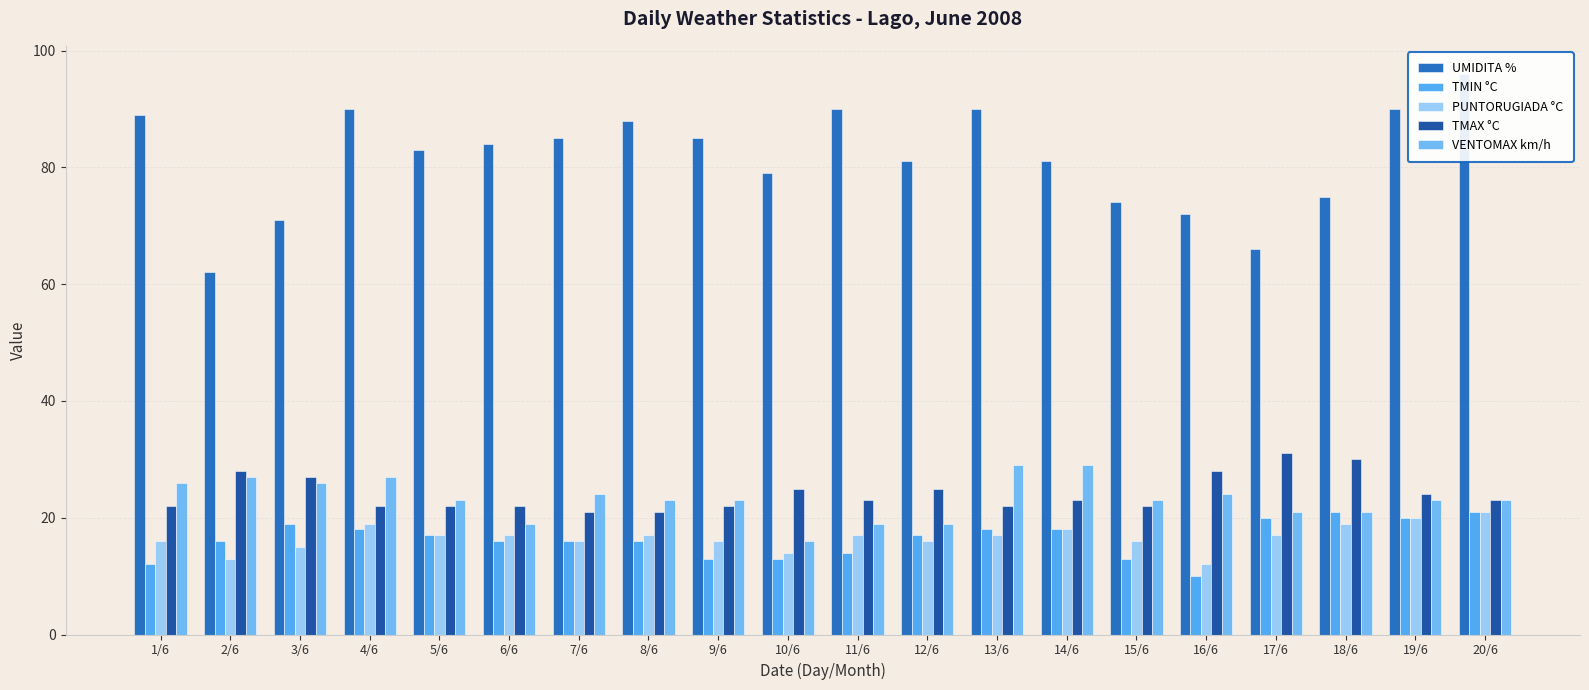

Reading left to right, list all the values displayed in this chart.

UMIDITA %: 1/6=89	2/6=62	3/6=71	4/6=90	5/6=83	6/6=84	7/6=85	8/6=88	9/6=85	10/6=79	11/6=90	12/6=81	13/6=90	14/6=81	15/6=74	16/6=72	17/6=66	18/6=75	19/6=90	20/6=96
TMIN °C: 1/6=12	2/6=16	3/6=19	4/6=18	5/6=17	6/6=16	7/6=16	8/6=16	9/6=13	10/6=13	11/6=14	12/6=17	13/6=18	14/6=18	15/6=13	16/6=10	17/6=20	18/6=21	19/6=20	20/6=21
PUNTORUGIADA °C: 1/6=16	2/6=13	3/6=15	4/6=19	5/6=17	6/6=17	7/6=16	8/6=17	9/6=16	10/6=14	11/6=17	12/6=16	13/6=17	14/6=18	15/6=16	16/6=12	17/6=17	18/6=19	19/6=20	20/6=21
TMAX °C: 1/6=22	2/6=28	3/6=27	4/6=22	5/6=22	6/6=22	7/6=21	8/6=21	9/6=22	10/6=25	11/6=23	12/6=25	13/6=22	14/6=23	15/6=22	16/6=28	17/6=31	18/6=30	19/6=24	20/6=23
VENTOMAX km/h: 1/6=26	2/6=27	3/6=26	4/6=27	5/6=23	6/6=19	7/6=24	8/6=23	9/6=23	10/6=16	11/6=19	12/6=19	13/6=29	14/6=29	15/6=23	16/6=24	17/6=21	18/6=21	19/6=23	20/6=23